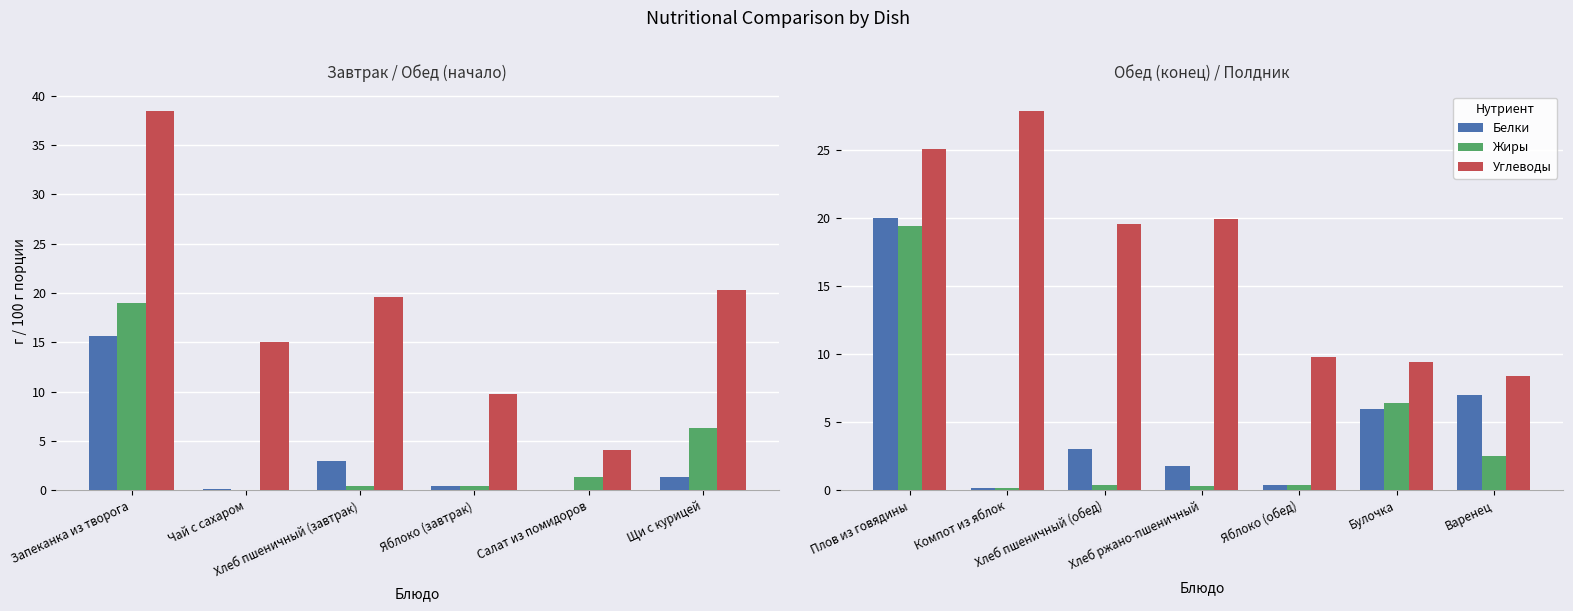

At which label does Белки first exceed 3?

Плов из говядины